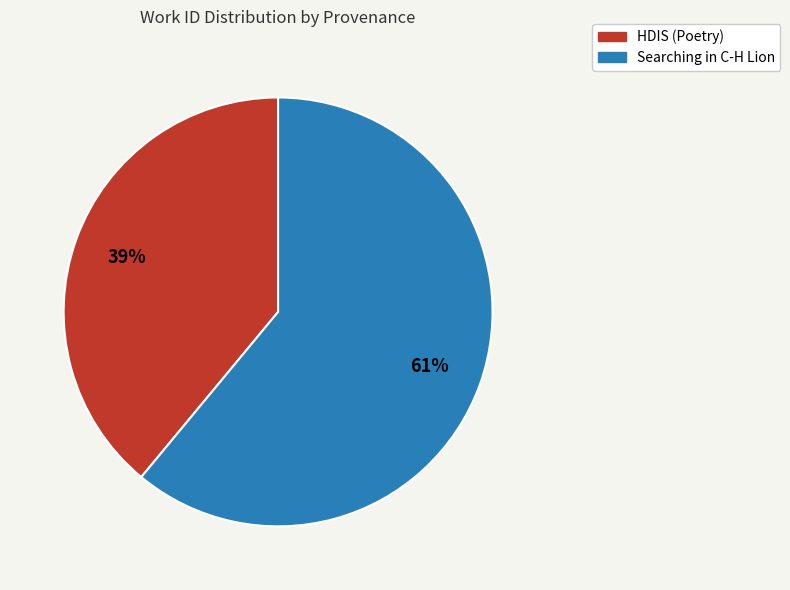

Rank the categories by value from lowest to highest.

HDIS (Poetry), Searching in C-H Lion